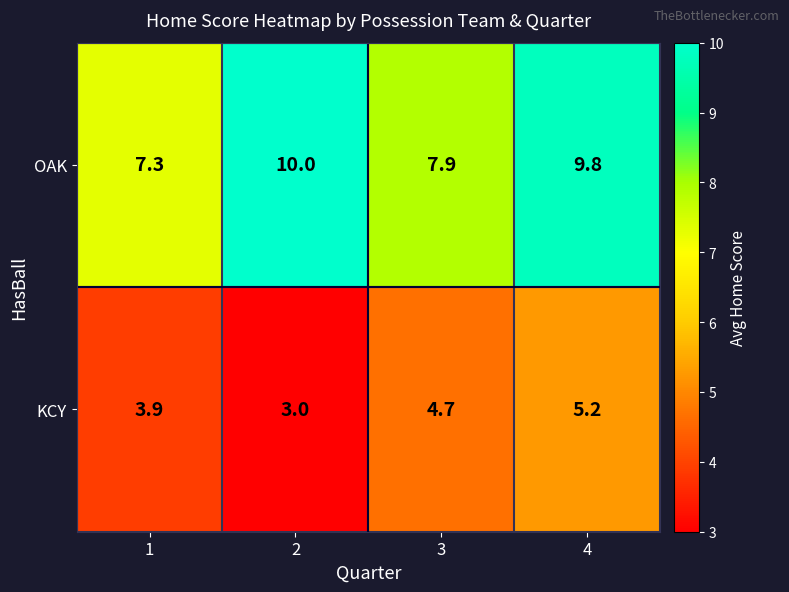

Which series has the widest spread of values?

OAK